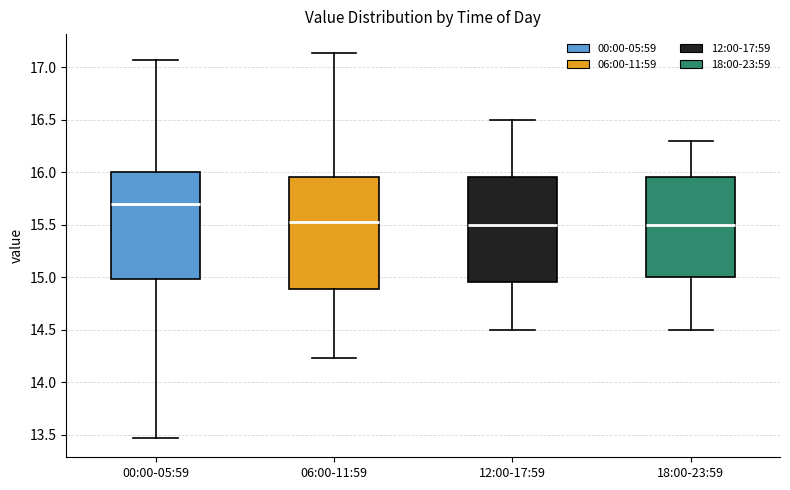

Reading left to right, transcribe this box plot: for each box, give where its median line is, the range the box spans, and where its two whiskers end, as read against the y-axis. The values are not printed on the chart, so give them approximately, as read against the axis.

00:00-05:59: median 15.70, box 15.00 to 16.00, whiskers 13.45 to 17.05
06:00-11:59: median 15.55, box 14.90 to 15.95, whiskers 14.25 to 17.15
12:00-17:59: median 15.50, box 14.95 to 15.95, whiskers 14.50 to 16.50
18:00-23:59: median 15.50, box 15.00 to 15.95, whiskers 14.50 to 16.30